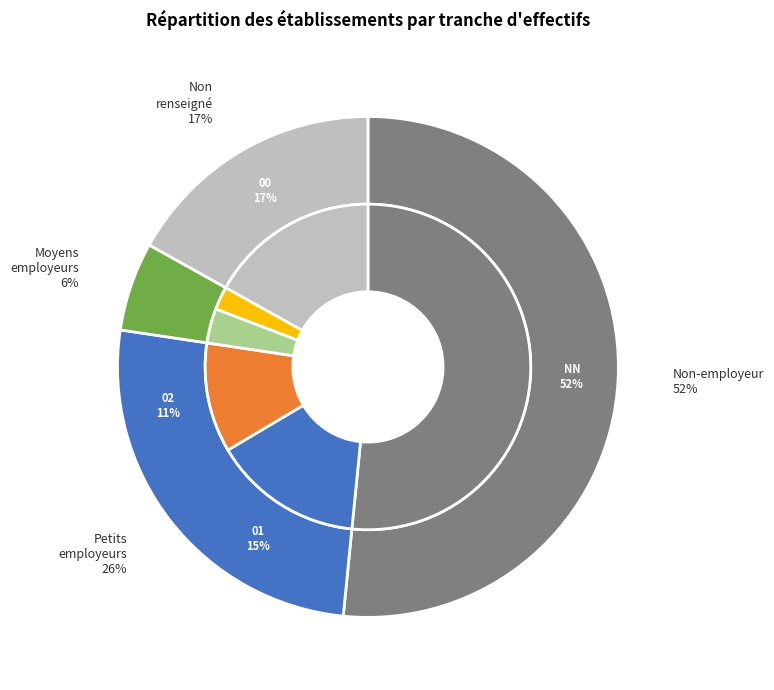

Which category has the biggest portion of the pie?

NN